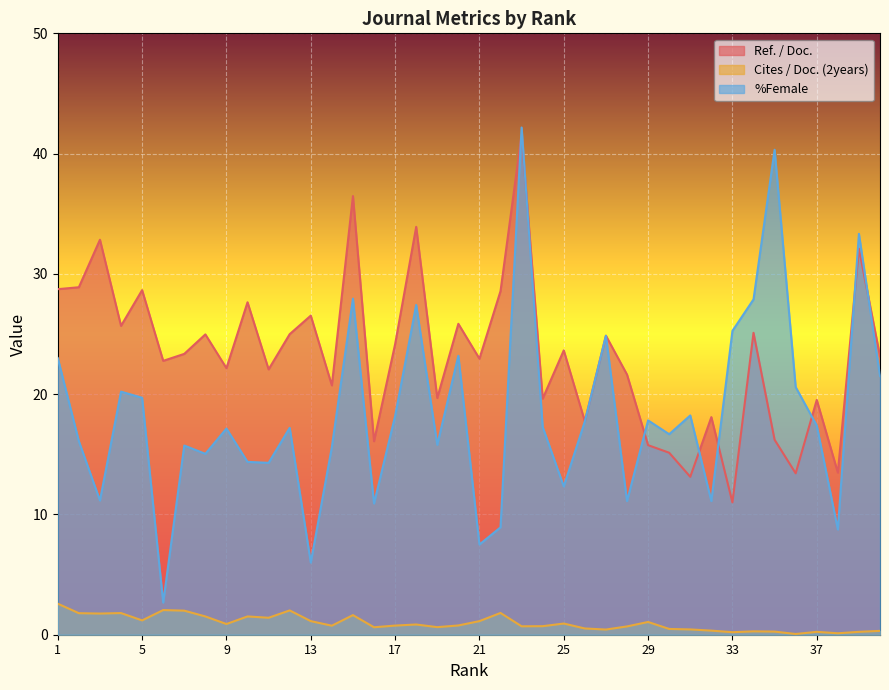

What is the difference between the highest and lowest values at 40?

22.8